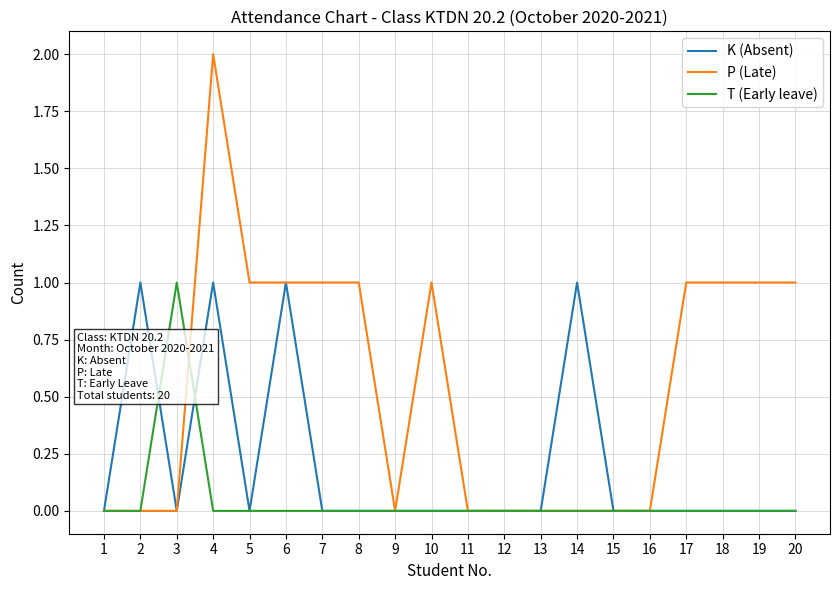

Does the chart have visible grid lines?

Yes